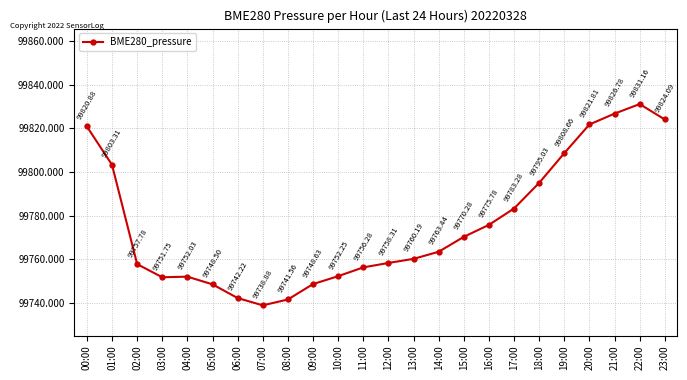

Read the value at 06:00.

99742.2